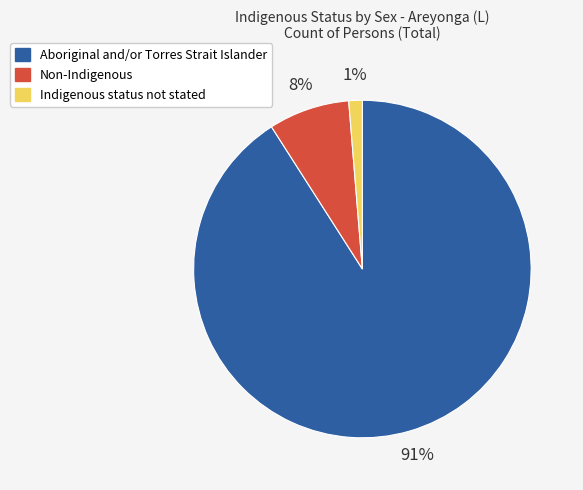

Count the number of slices in the pie.

3